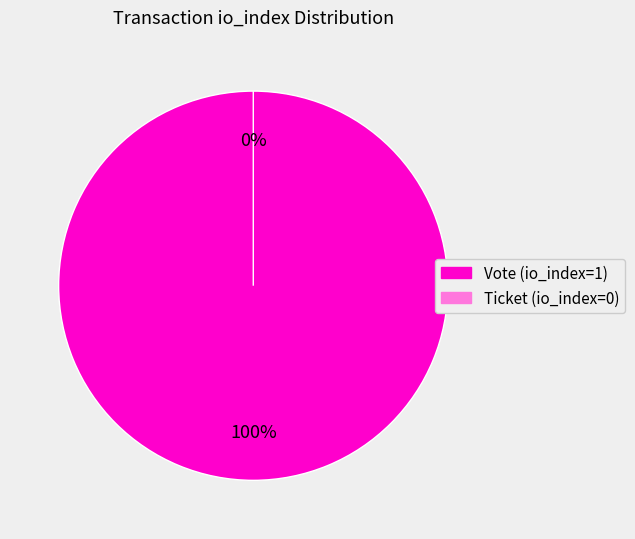

Combined, what portion of the pie is Vote (io_index=1) and Ticket (io_index=0)?

100.0%